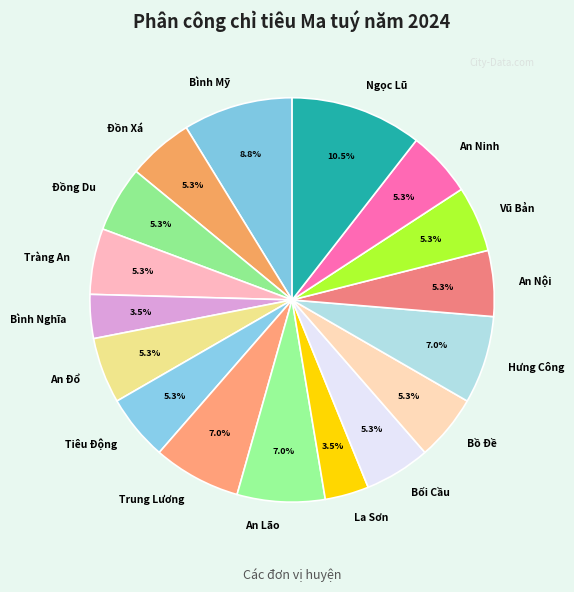

How many slices are in this pie chart?

17